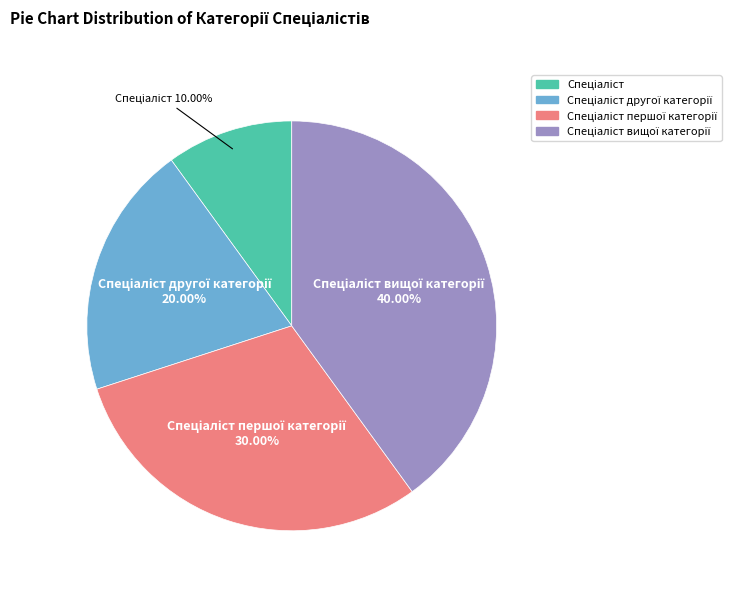

Is there a majority slice in this chart?

No